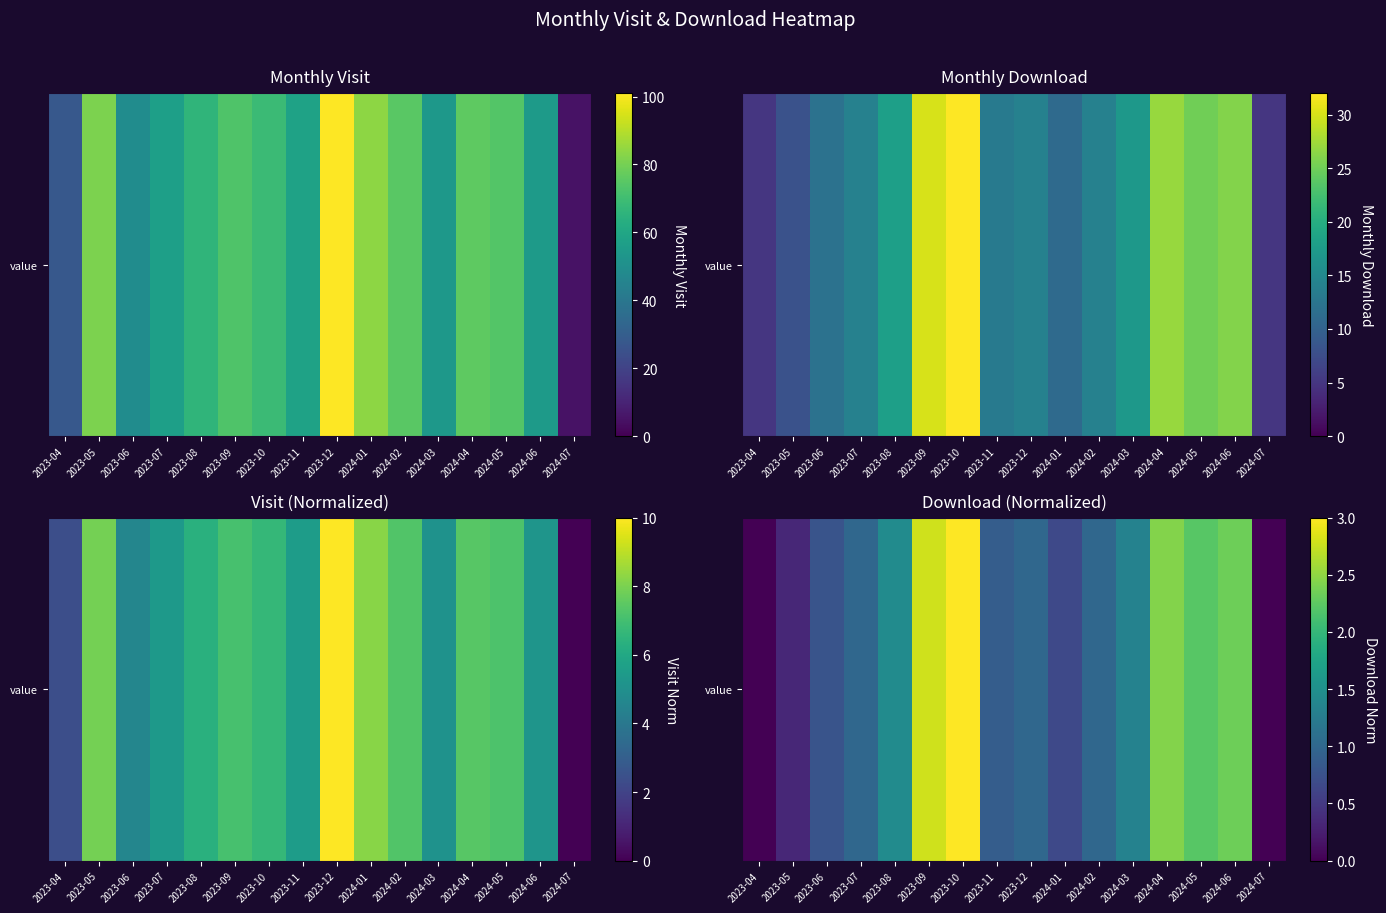

List the labels in order of value, largest first.

2023-10, 2023-09, 2024-04, 2024-06, 2024-05, 2023-08, 2024-03, 2023-07, 2023-12, 2024-02, 2023-11, 2023-06, 2024-01, 2023-05, 2023-04, 2024-07